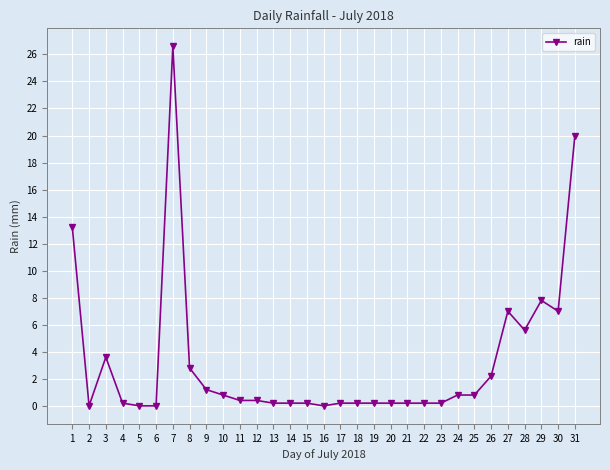

What is the change in value from 3 to 27?

+3.4